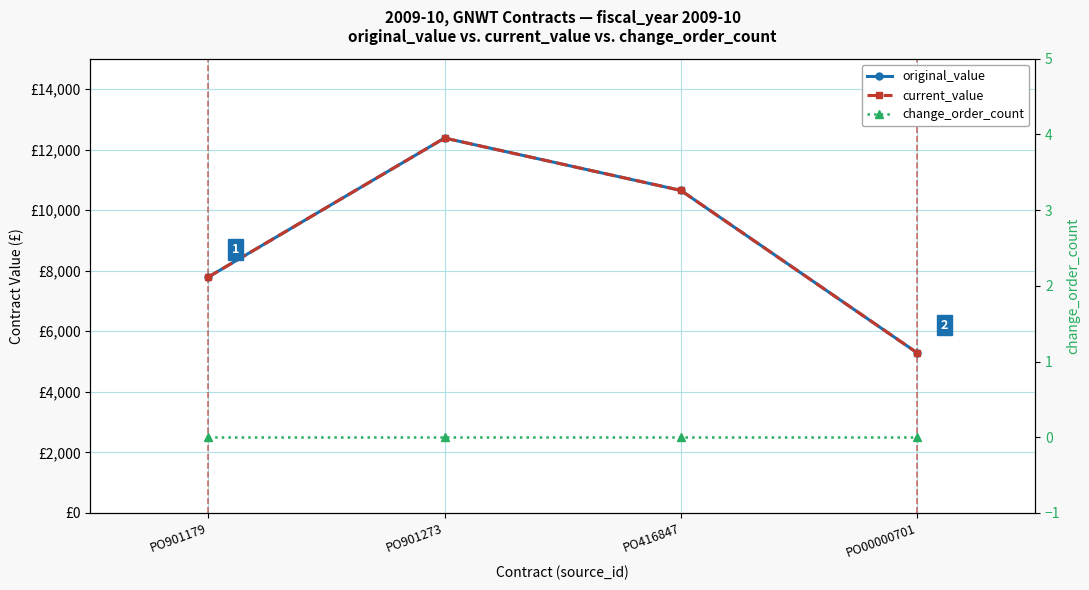

What is the value of the current_value point at the 4th from the left?

5289.0